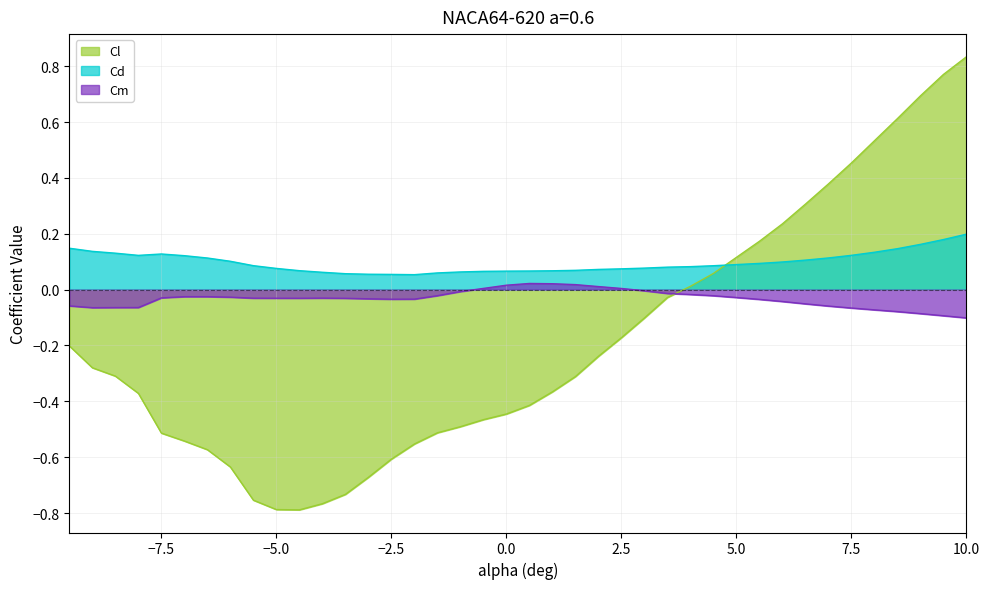

Which category has the highest value in the Cl series?

10.0